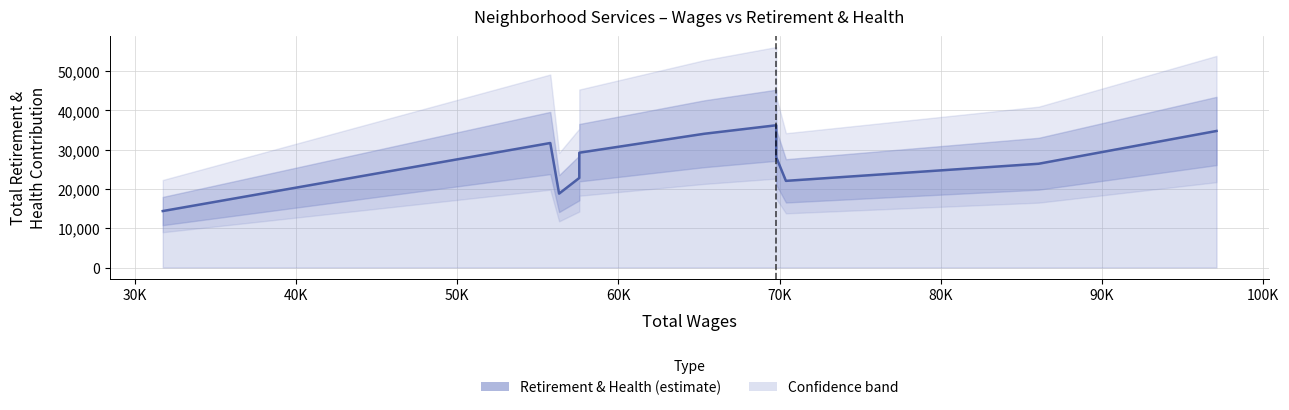

What is the label of the 9th point from the left?

100K